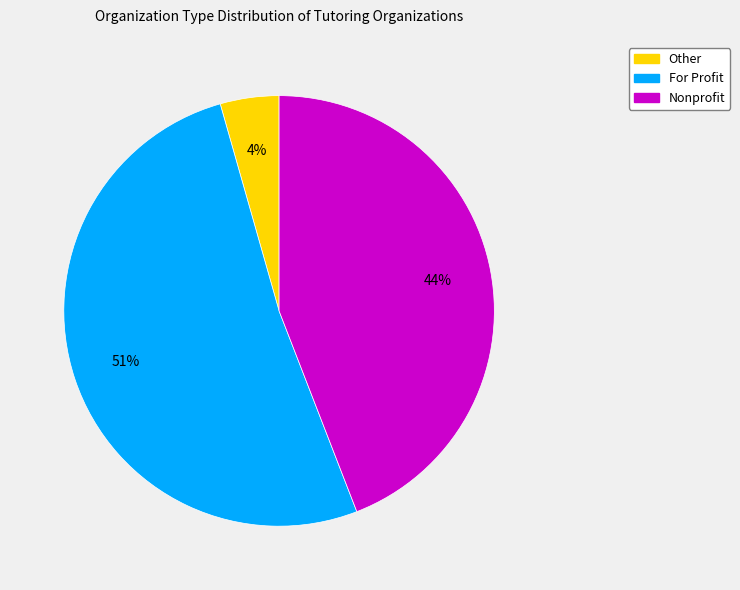

To the nearest percent, what percentage of the pie is Other?

4%